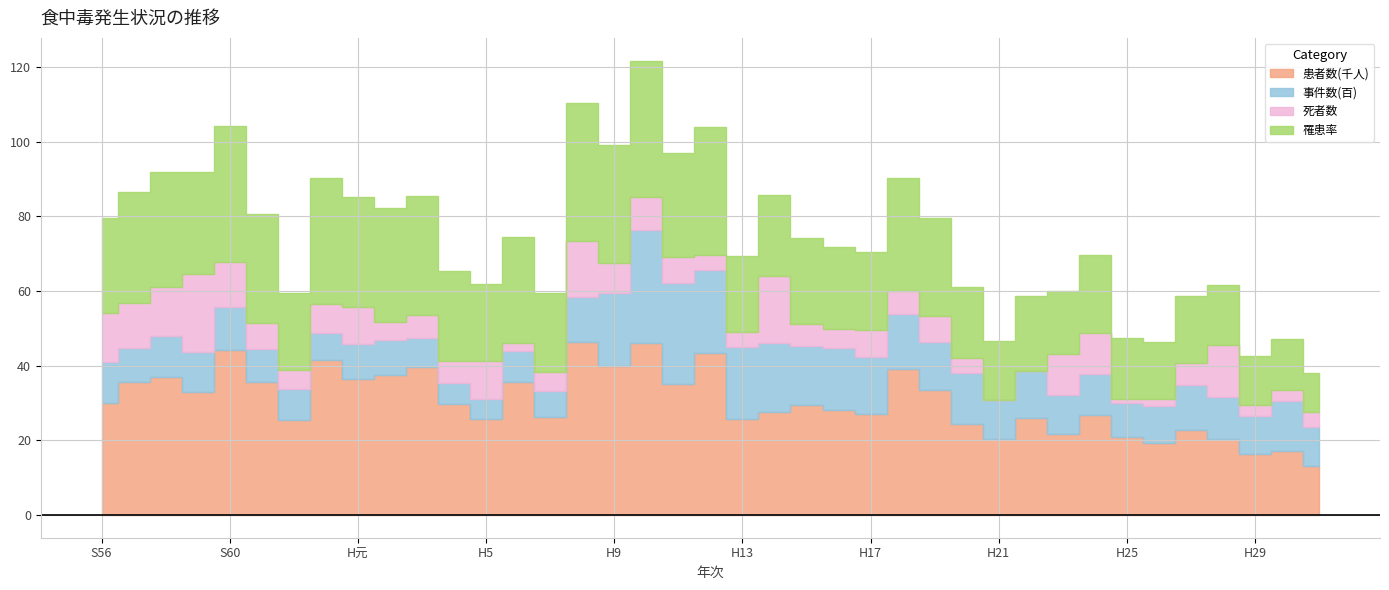

At which label is 罹患率 closest to 23?

H15